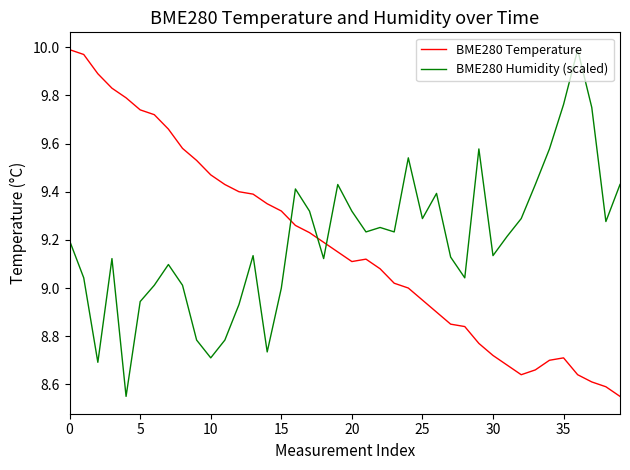

Is this an area chart (filled region under the line)?

No